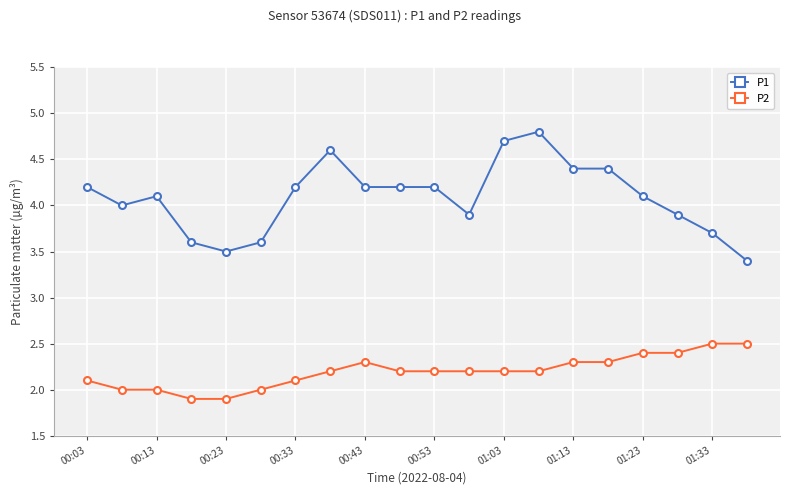

What is the value of the P1 point at the 10th from the left?

4.2